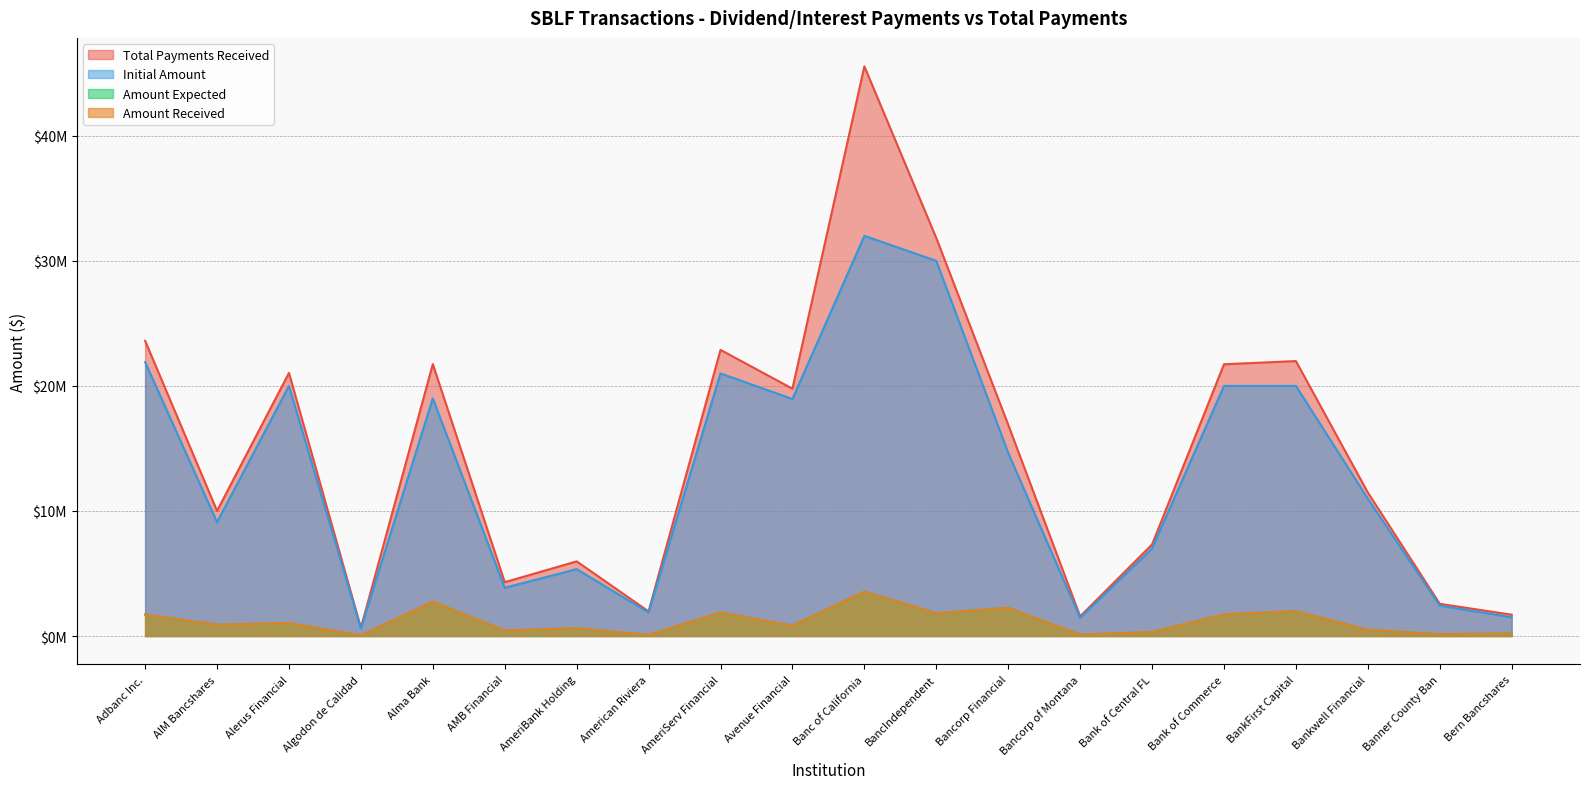

The Total Payments Received series shows 12569832.9 at Bank of Central FL. True or false?

False